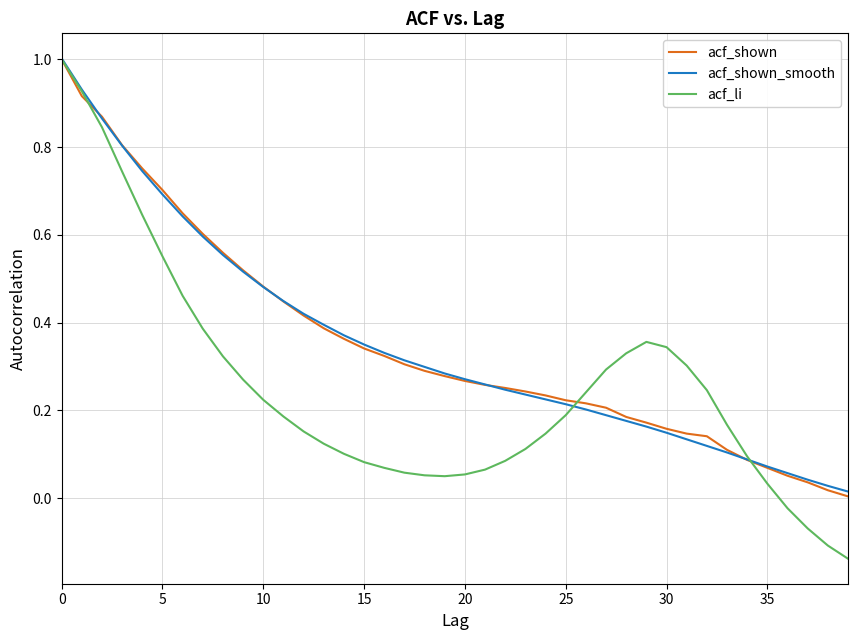

What is the maximum value shown in the chart?

1.0